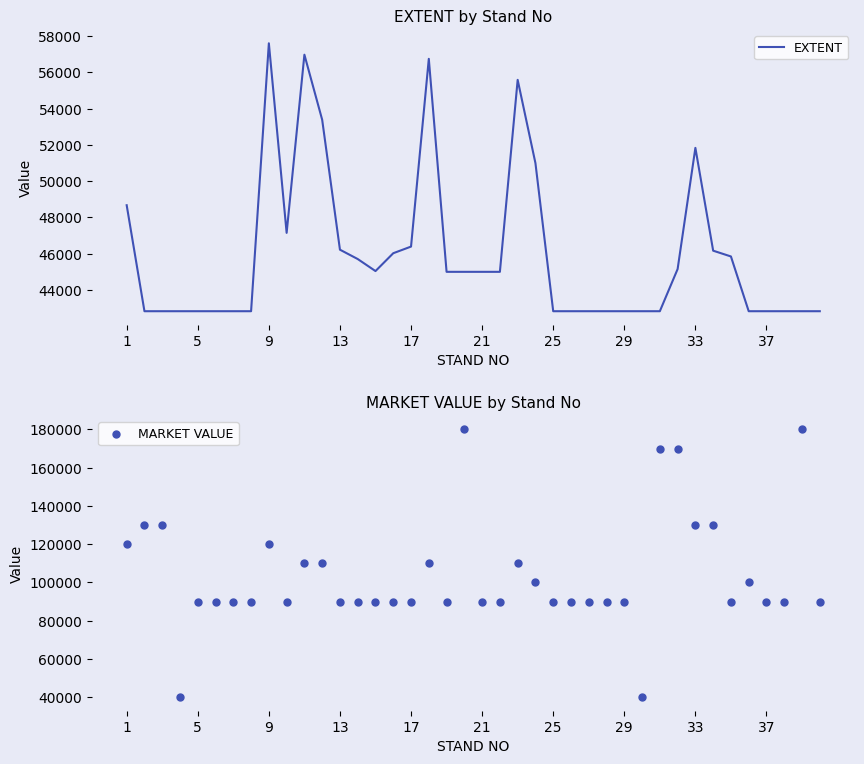

Which series has the largest Y range (max minus min)?

MARKET VALUE